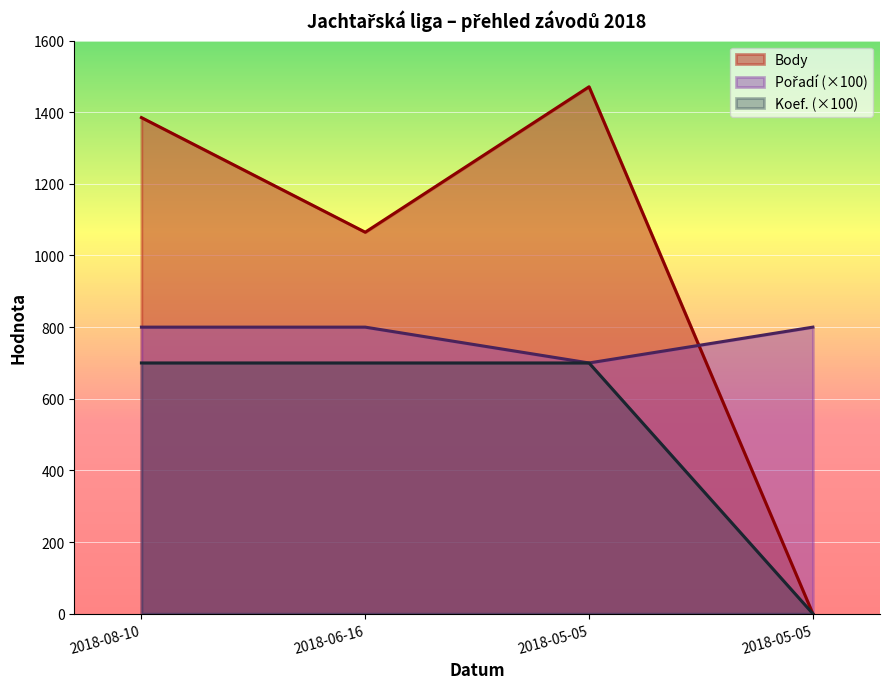

What is the difference between the second highest and second lowest values in the Body series?

320